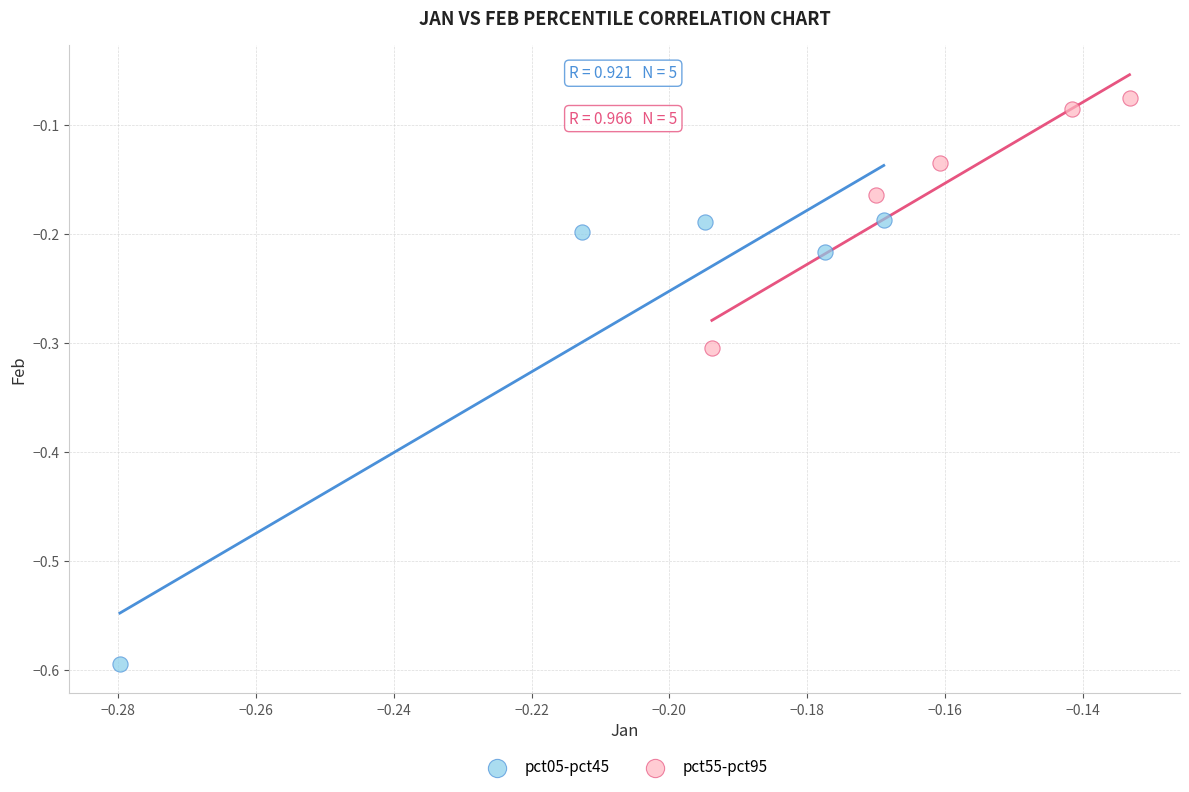

Which series contains the lowest Y value?

pct05-pct45